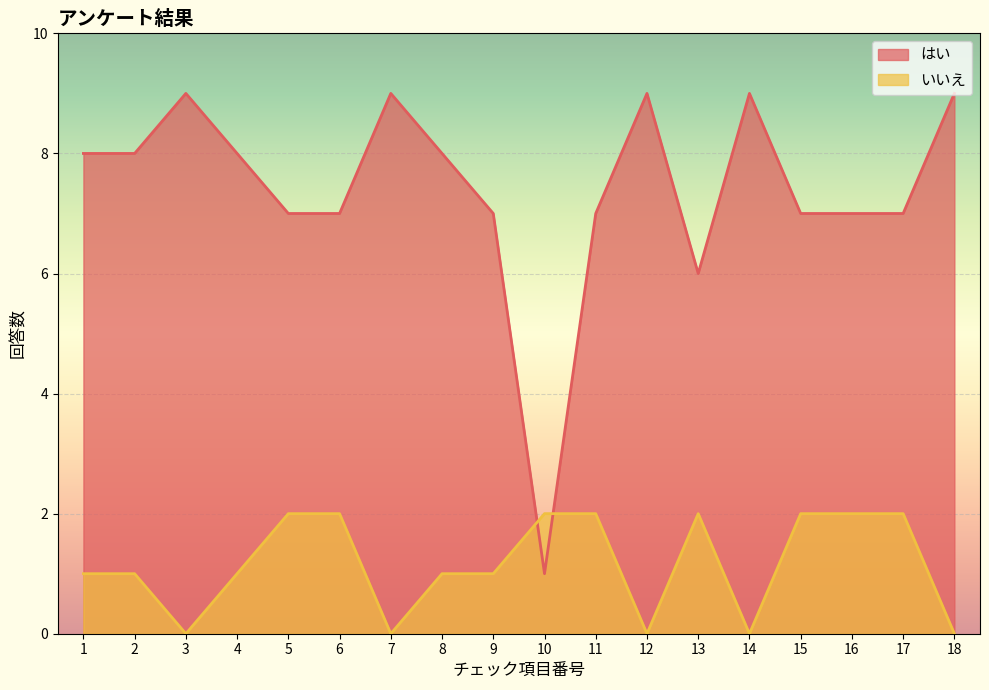

How many values in the はい series exceed 8?

5